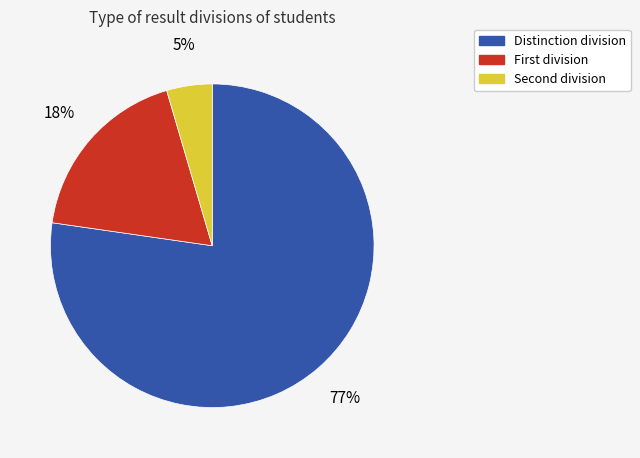

Is there any slice that represents more than half of the pie?

Yes